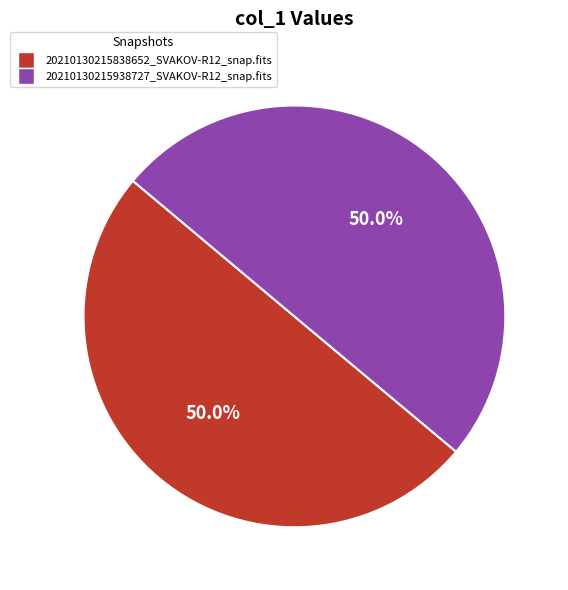

Approximately how many times larger is the value at 20210130215938727_SVAKOV-R12_snap.fits compared to 20210130215838652_SVAKOV-R12_snap.fits?

1.0